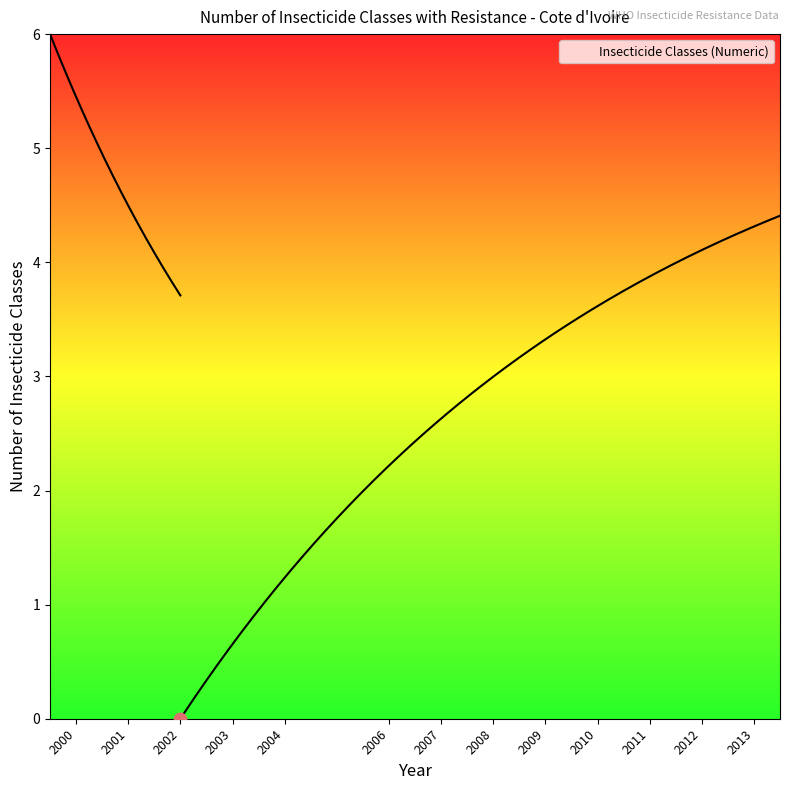

Between 2002 and 2007, which is larger?

2007